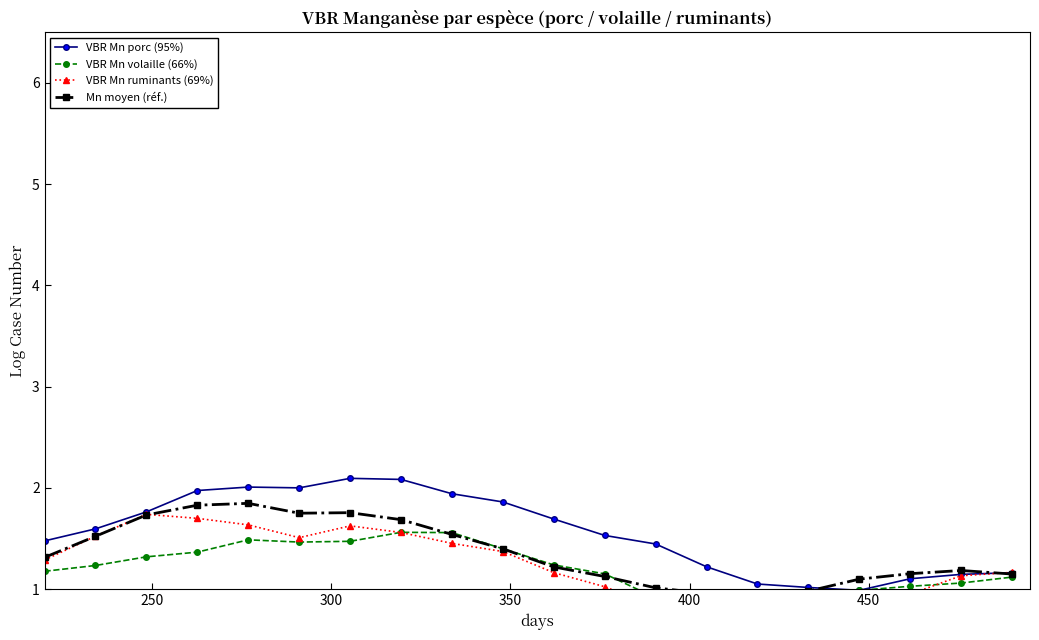

What is the value of the VBR Mn porc (95%) point at the 7th from the left?

2.1